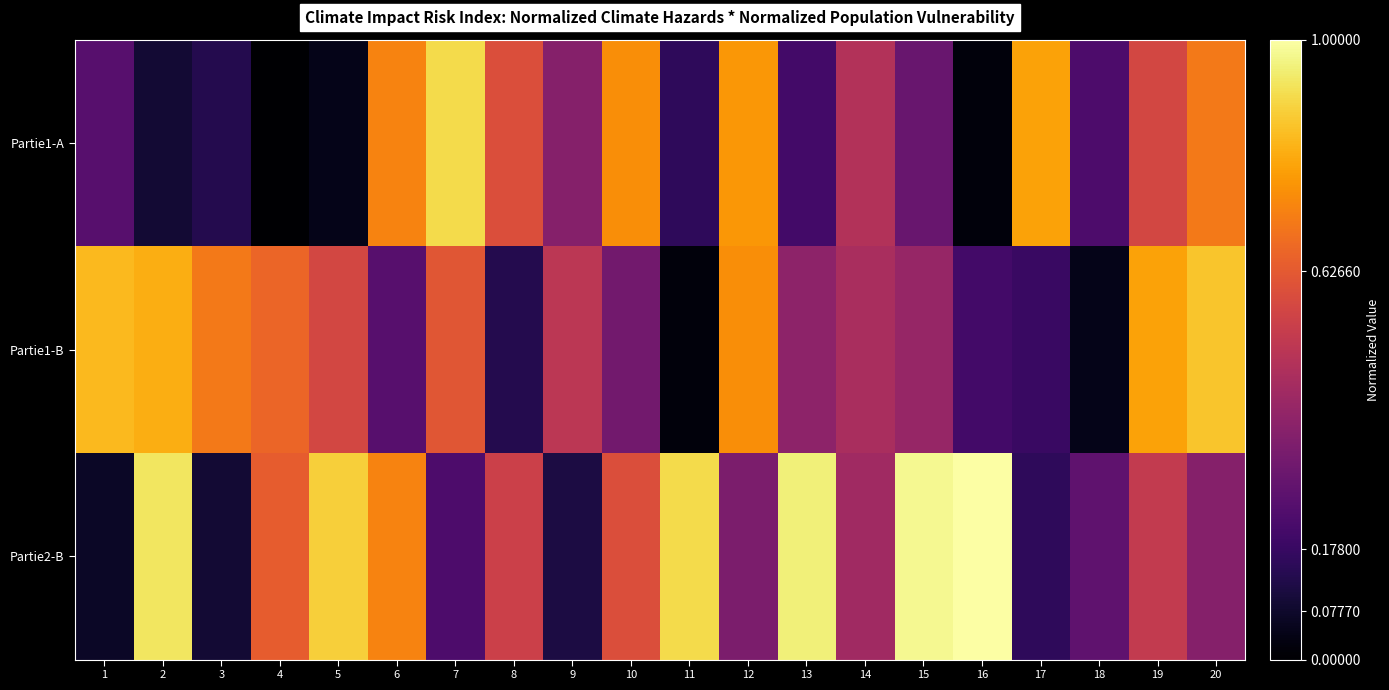

Which series has the widest spread of values?

Partie2-B